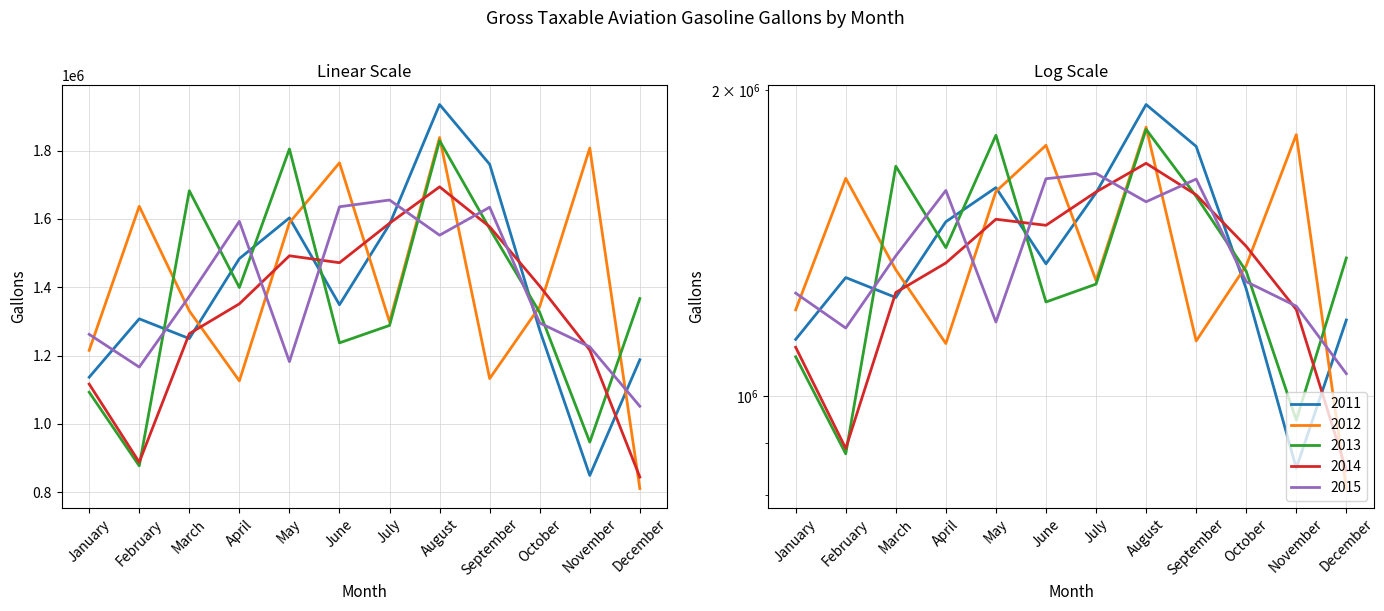

What is the greatest value displayed?

1935070